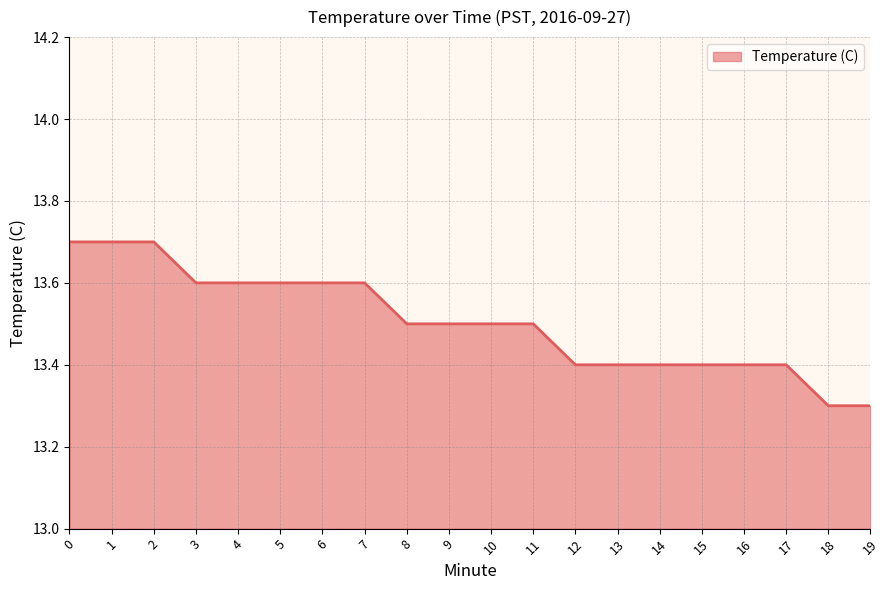

The chart shows a value of 13.7 at 2. True or false?

True